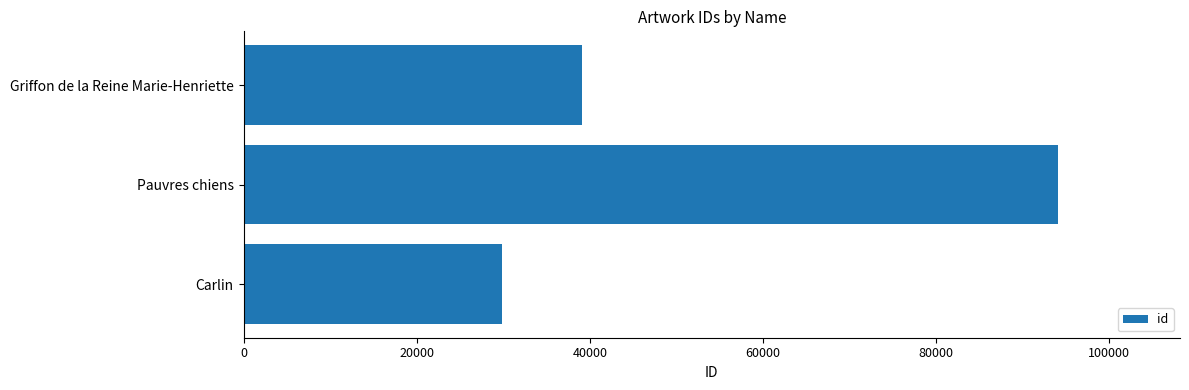

The chart shows a value of 11839 at Griffon de la Reine Marie-Henriette. True or false?

False